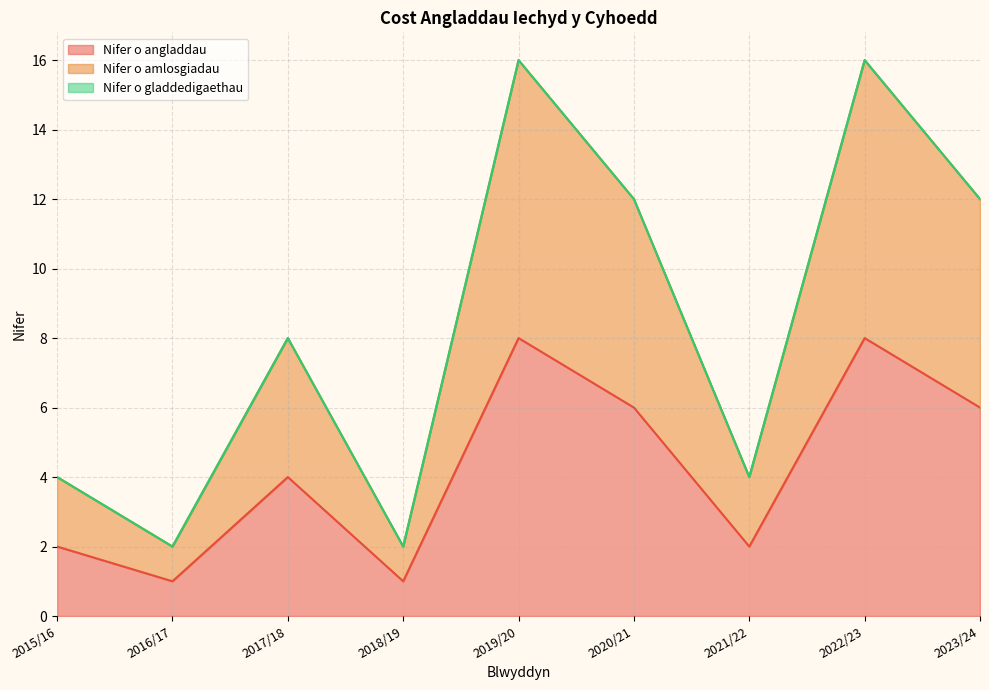

Which series has the largest range (max minus min)?

Nifer o amlosgiadau